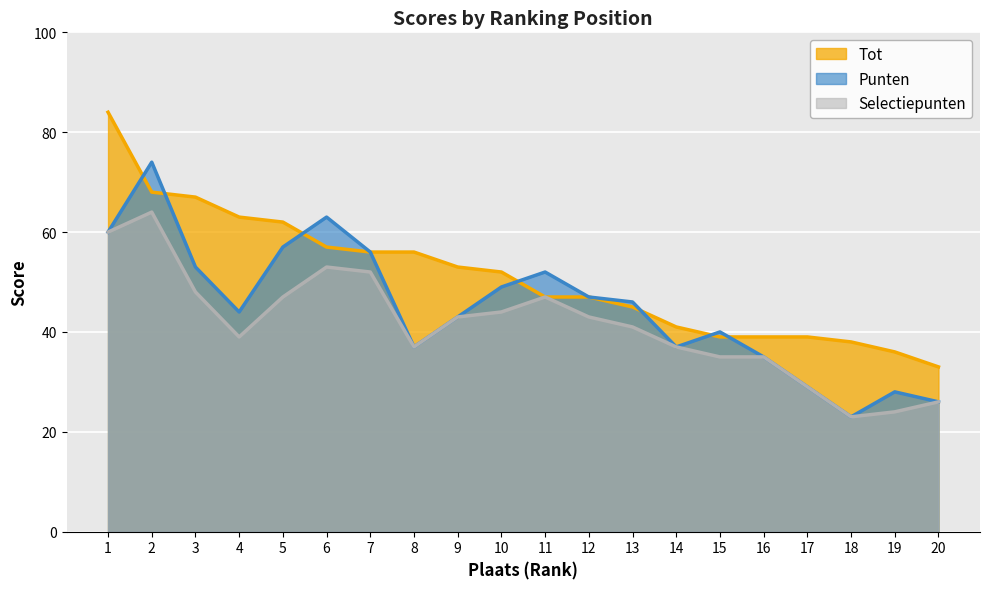

At how many categories does at least one series exceed 67?

2